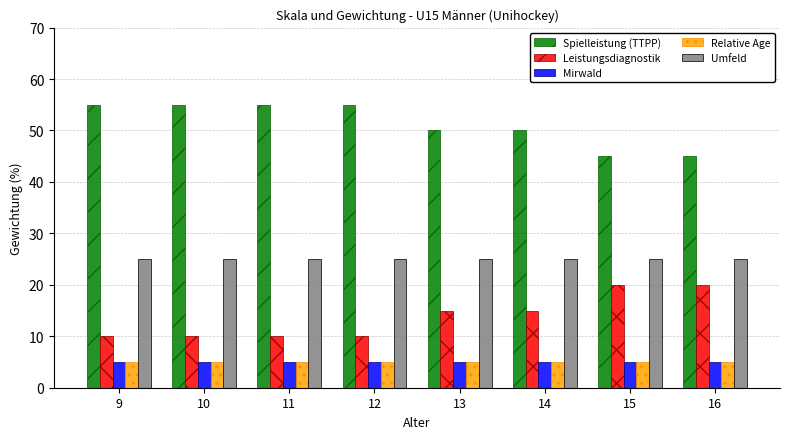

What is the average value of the Spielleistung (TTPP) series?

51